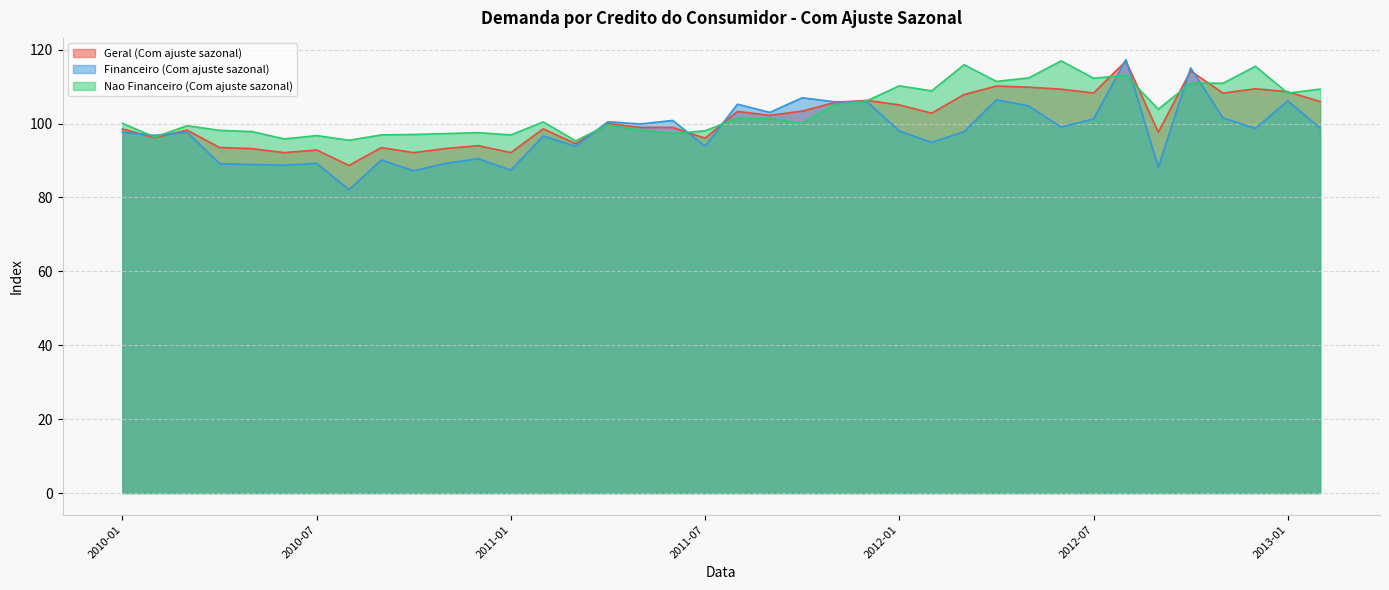

At which label does Nao Financeiro (Com ajuste sazonal) first exceed 100?

2010-01